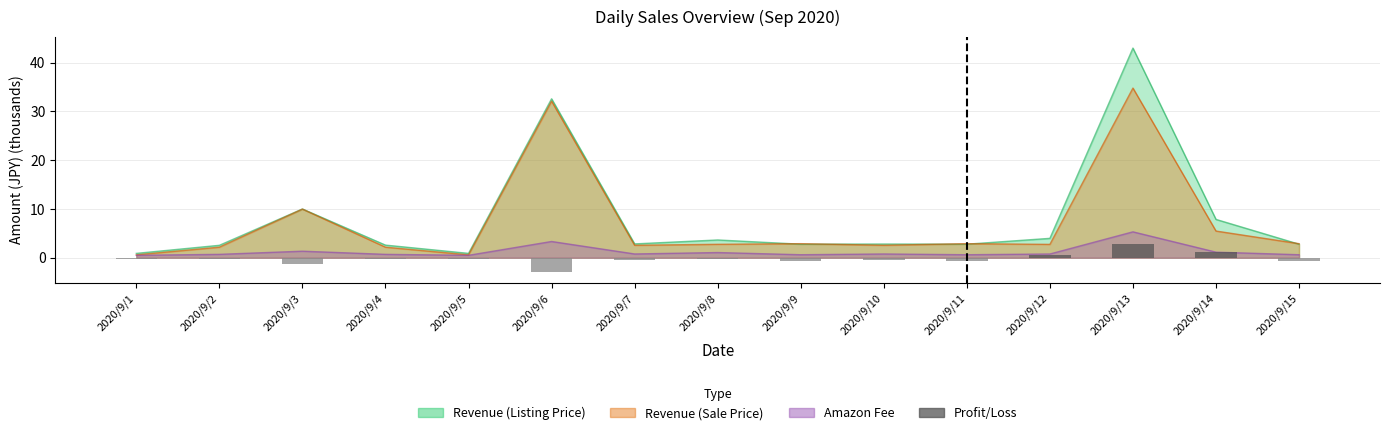

Reading right to left, what are all the values shown in this chart?

-0.8	1.2	2.9	0.5	-0.8	-0.5	-0.8	-0.2	-0.5	-2.8	-0.2	-0.3	-1.3	-0.3	-0.2